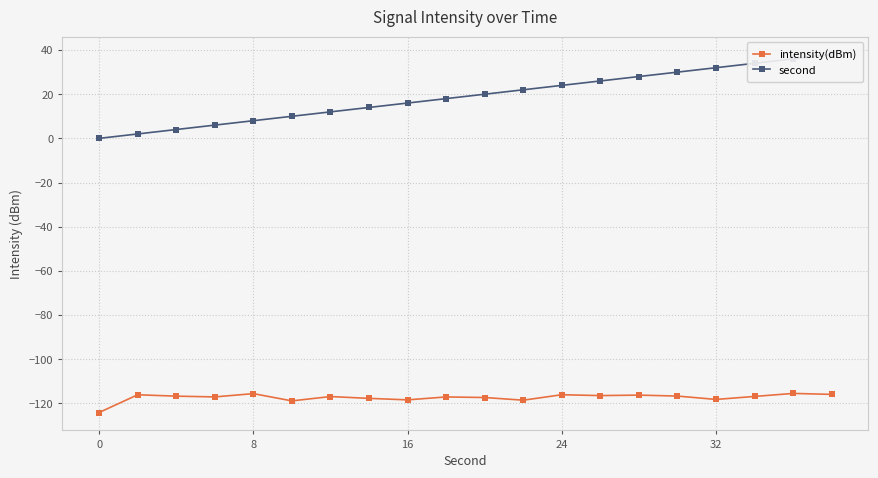

How many data points in intensity(dBm) are less than -116?

17